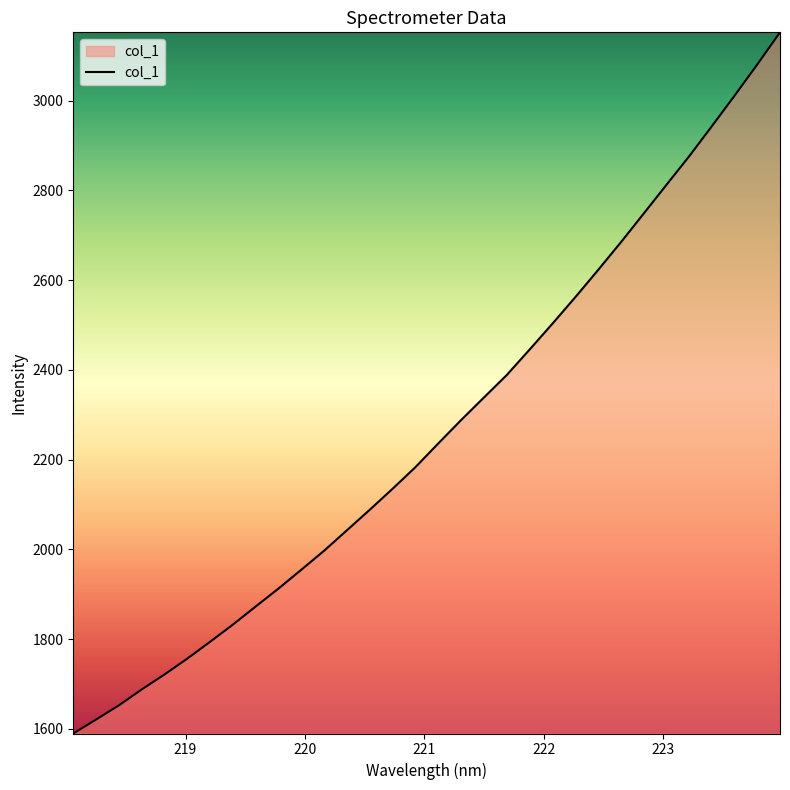

How many lines are shown in the chart?

1